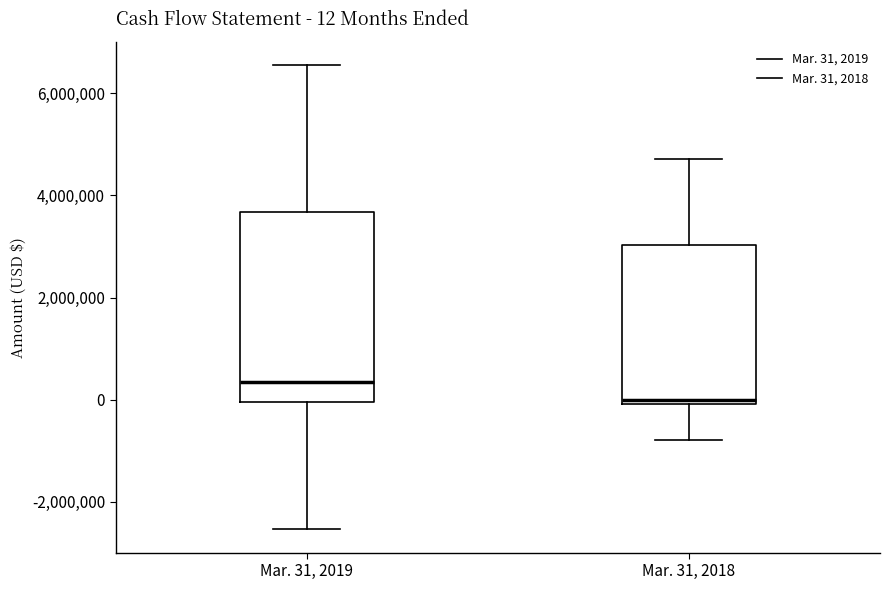

Which box has the highest median line?

Mar. 31, 2019